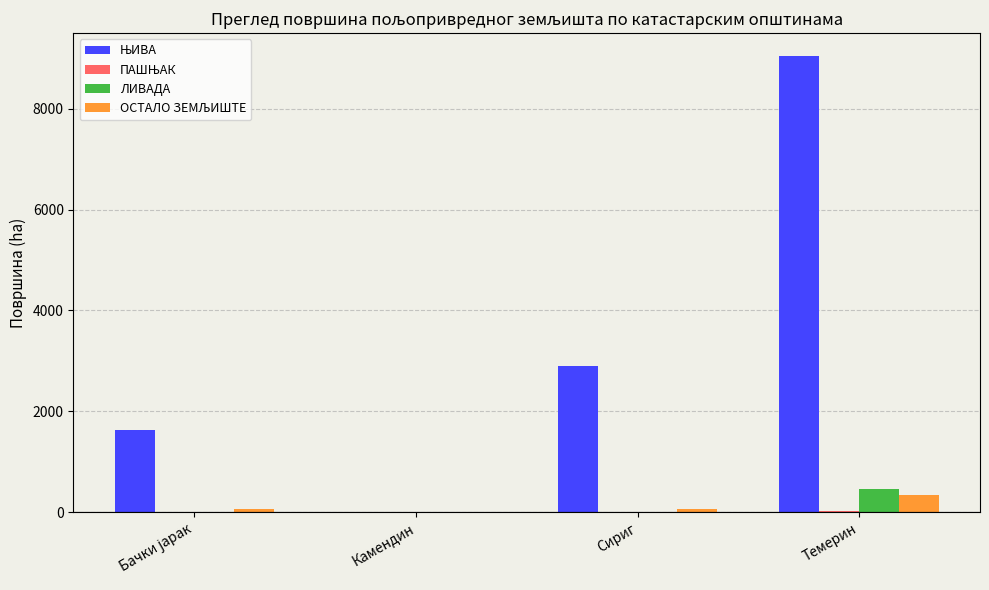

The ЛИВАДА series shows 0.0 at Сириг. True or false?

True